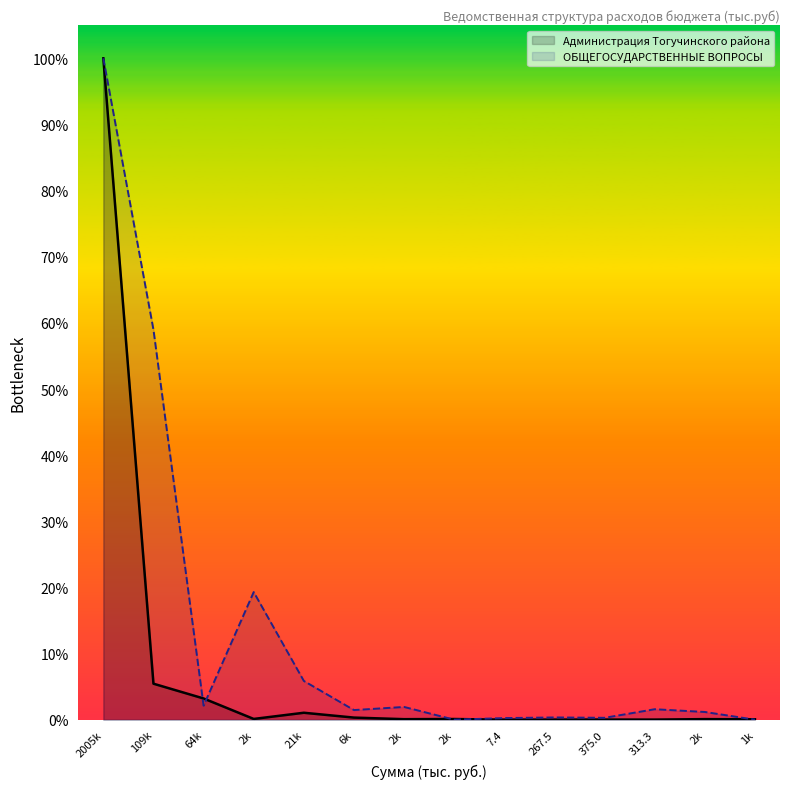

How many lines are shown in the chart?

2